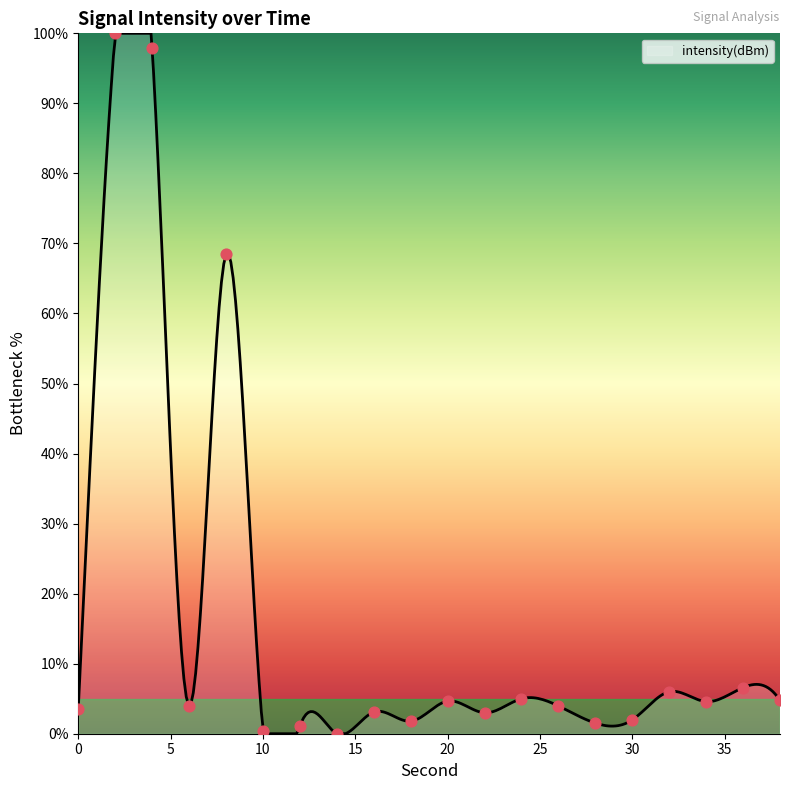

Which has a higher value, 24 or 16?

24